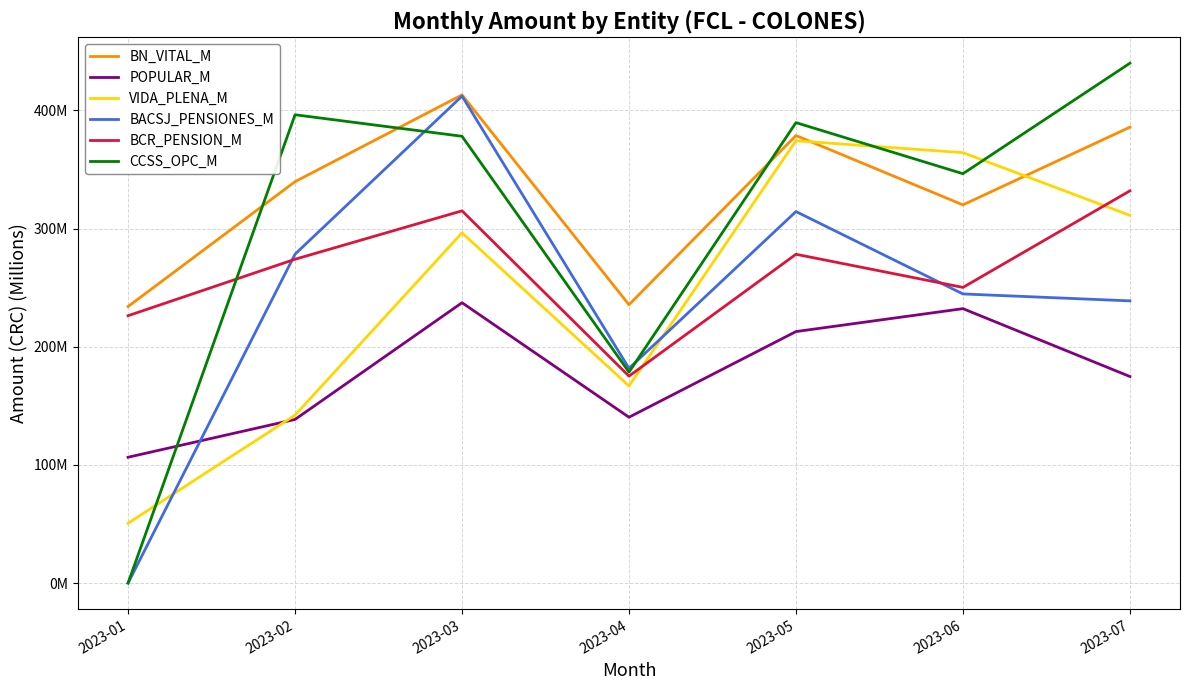

Between 2023-05 and 2023-06, which series saw the biggest shift?

BACSJ_PENSIONES_M